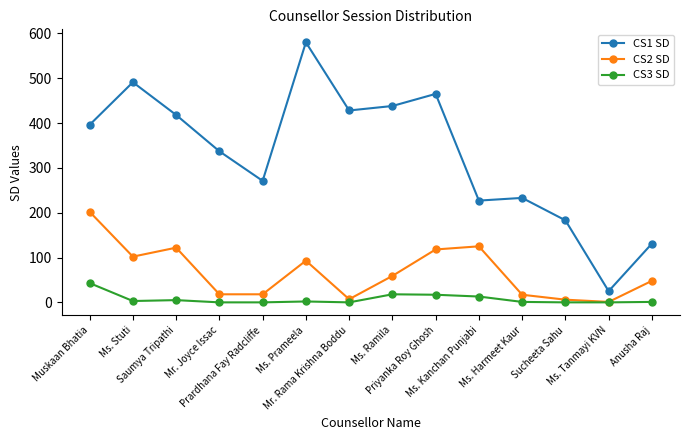

Which series has the largest total across all categories?

CS1 SD